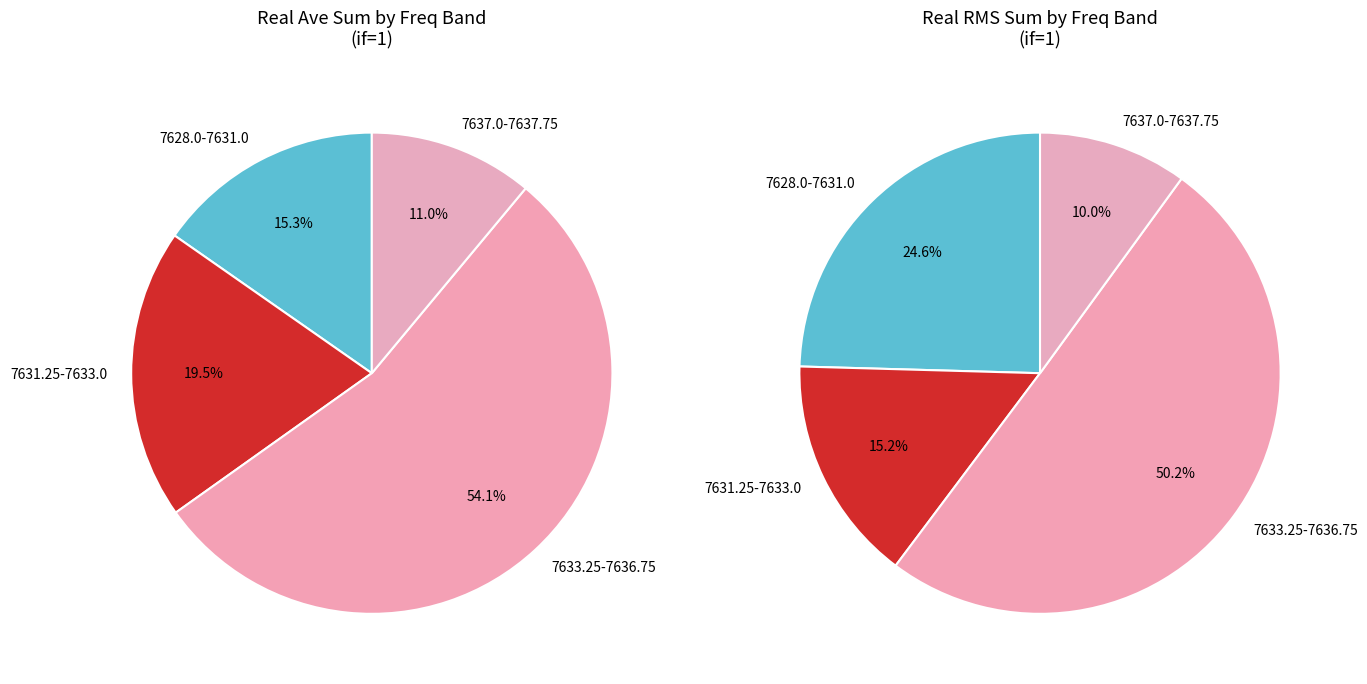

True or false: 7632.0-7633.0 accounts for 20% of the total.

True